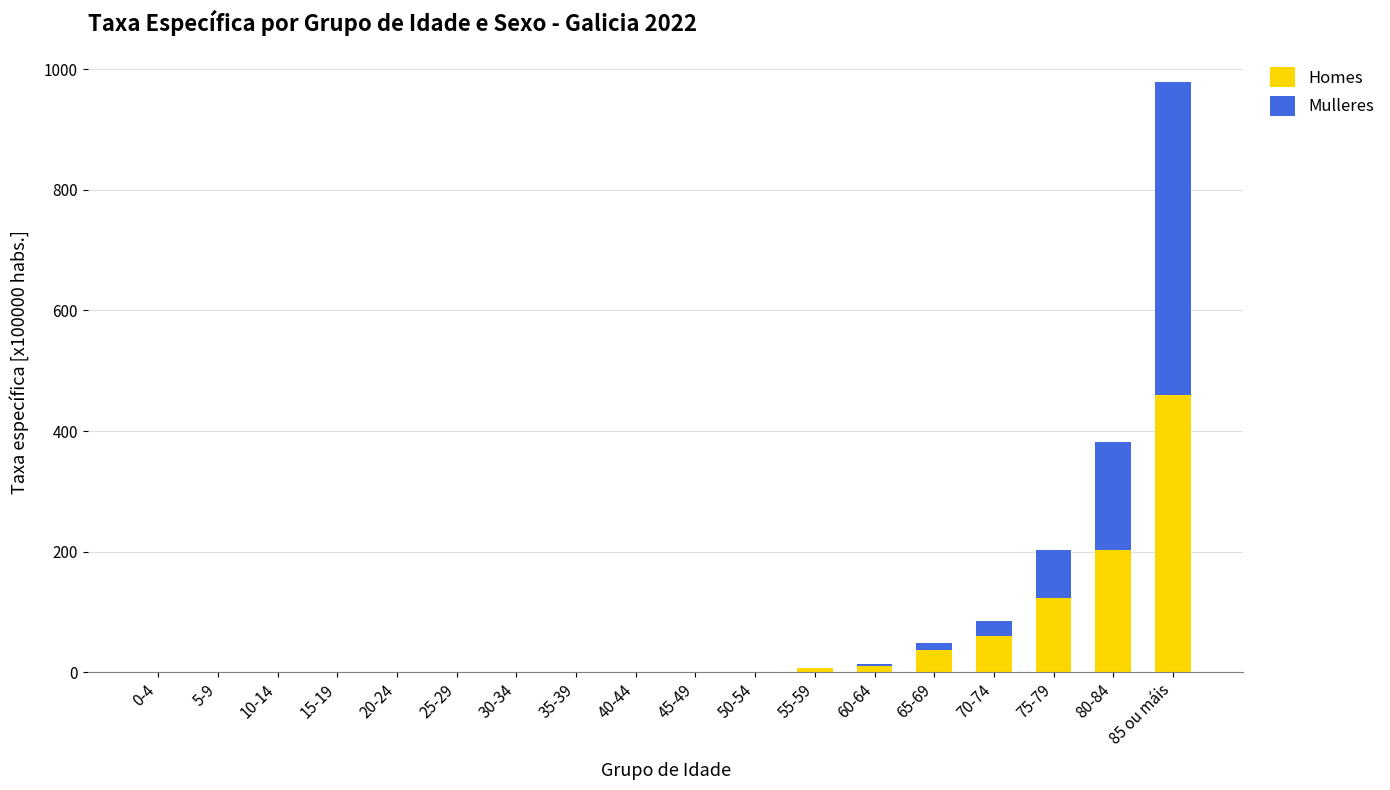

At which category is the sum across all series the highest?

85 ou máis